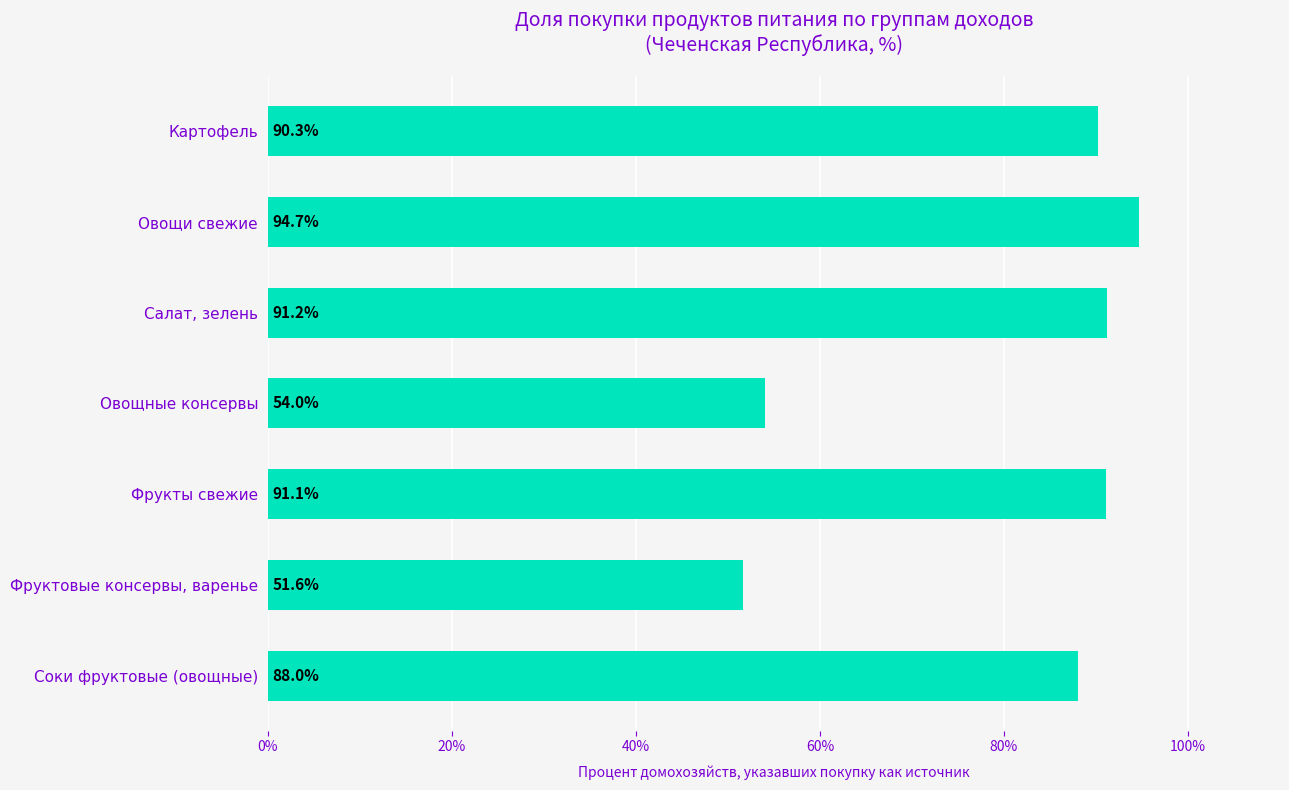

Approximately how many times larger is the value at Фруктовые консервы, варенье compared to Овощные консервы?

1.0